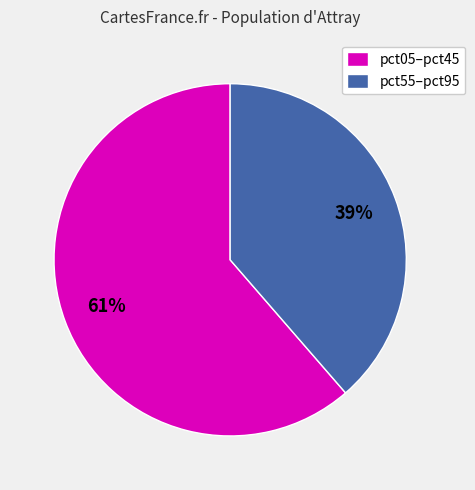

Do pct05–pct45 and pct55–pct95 together represent more than half of the pie?

Yes